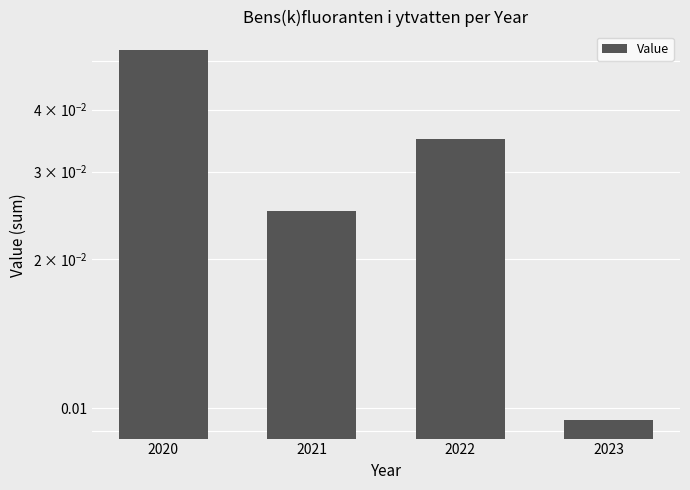

List the labels in order of value, smallest first.

2023, 2021, 2022, 2020